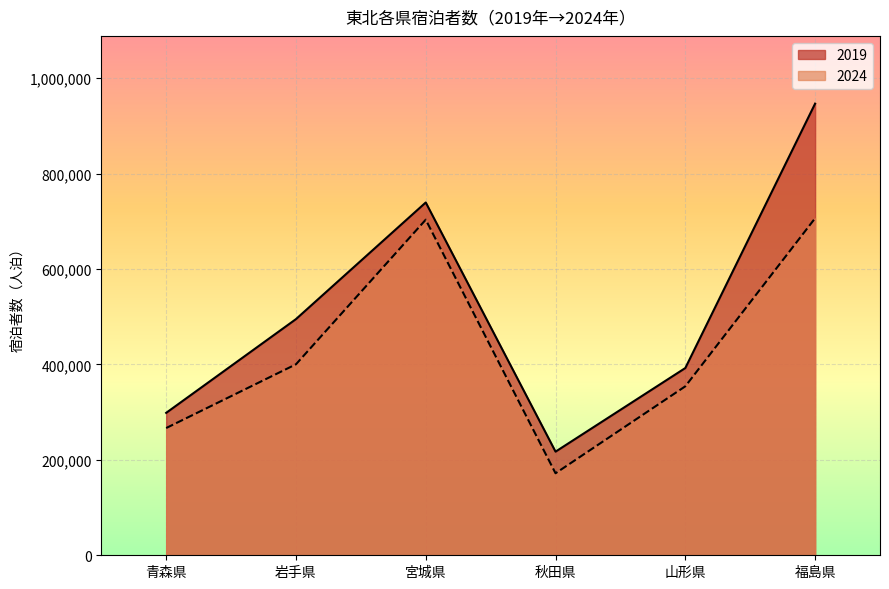

Where does the 2024 series first go above 400250?

宮城県